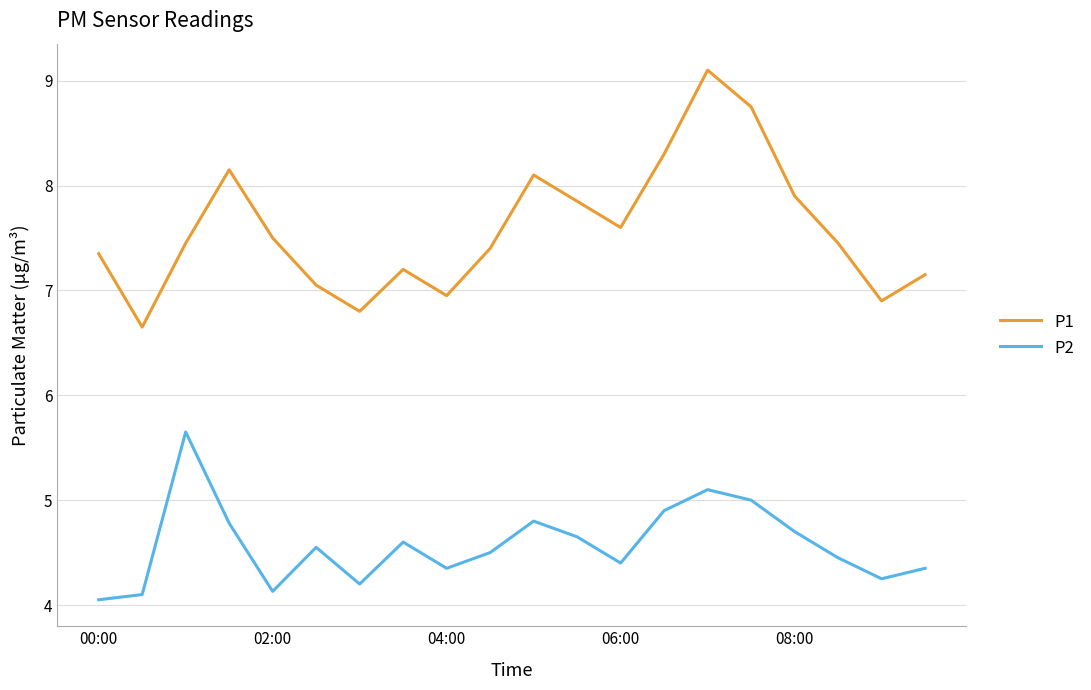

Which series has the largest total across all categories?

P1